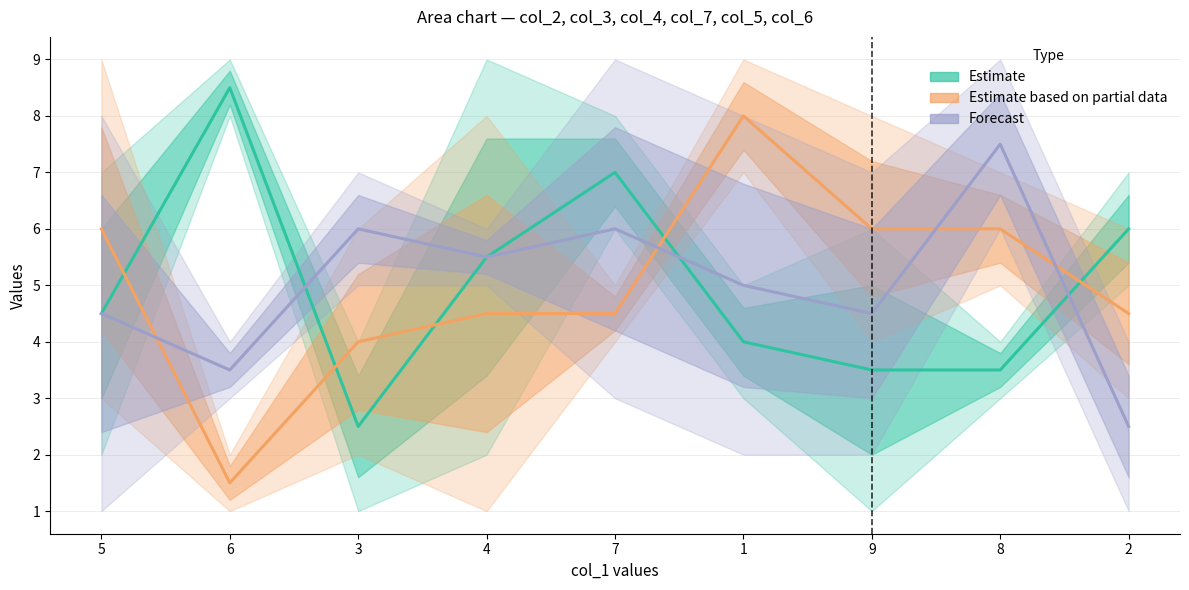

Does the chart have visible grid lines?

Yes